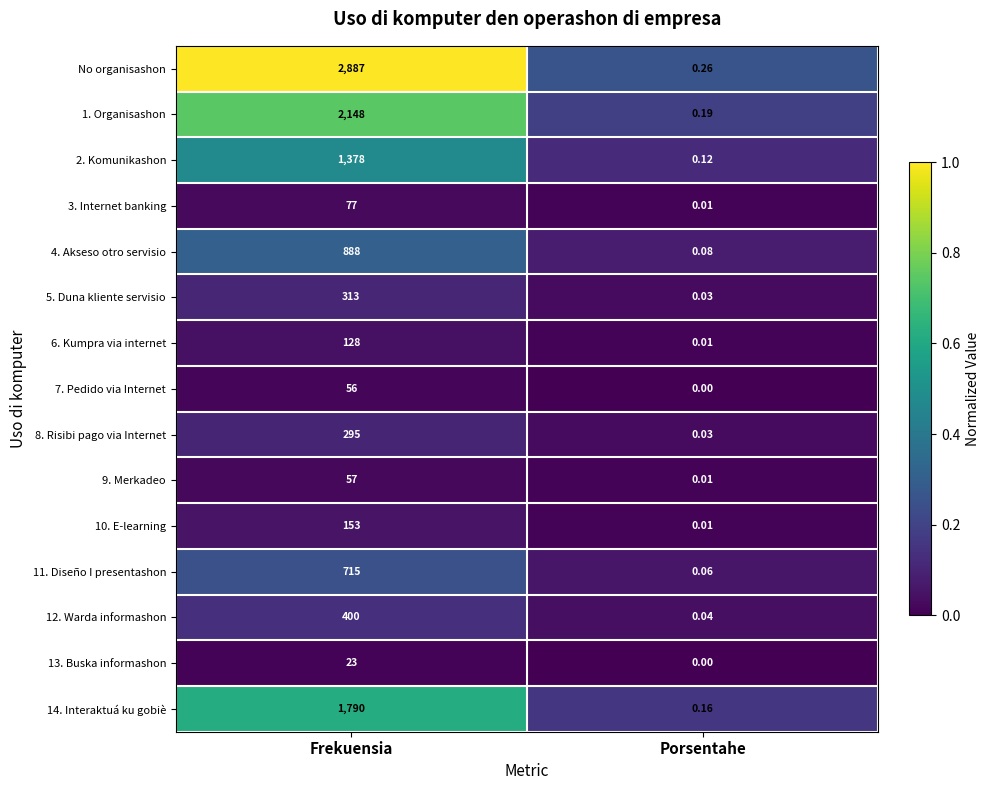

What is the spread (max minus min) of values at Frekuensia?

2864.0